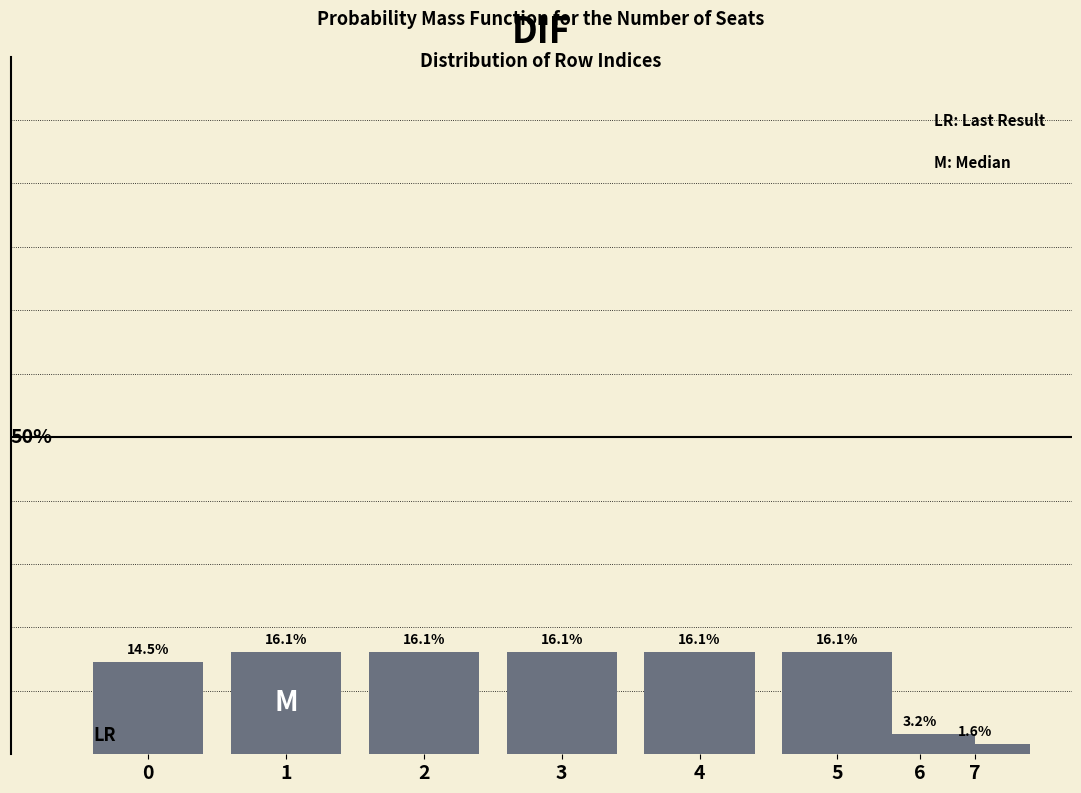

Are the bars horizontal?

No